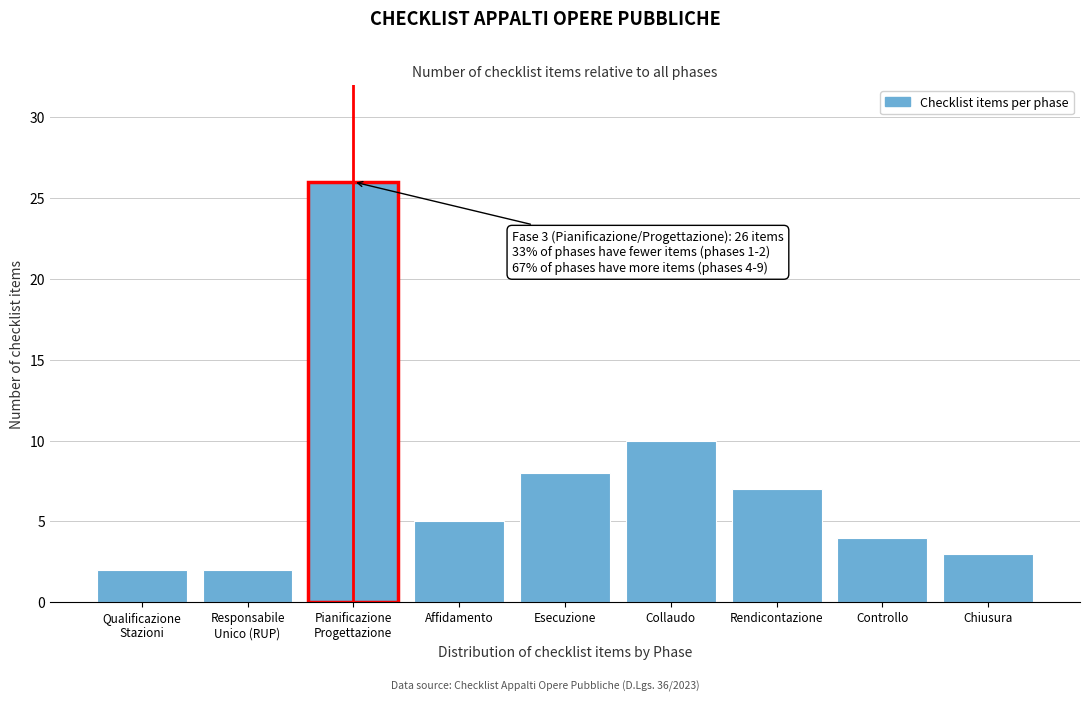

Reading right to left, extract all data points from this chart.

3	4	7	10	8	5	26	2	2